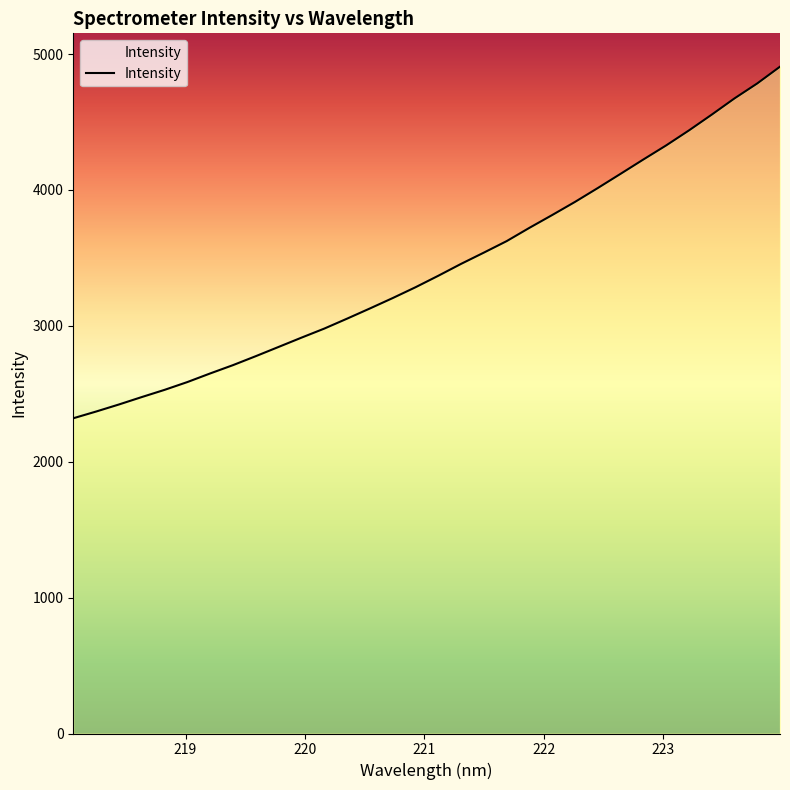

What is the smallest value displayed?

2319.8